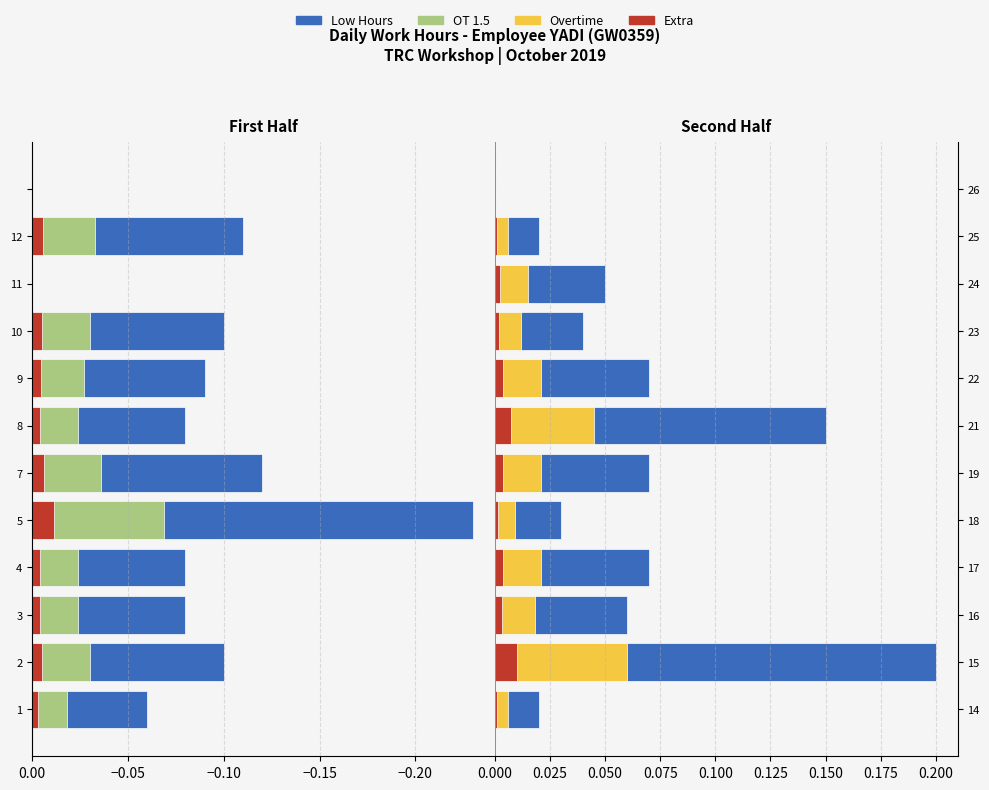

What is the minimum value shown in the chart?

-0.2